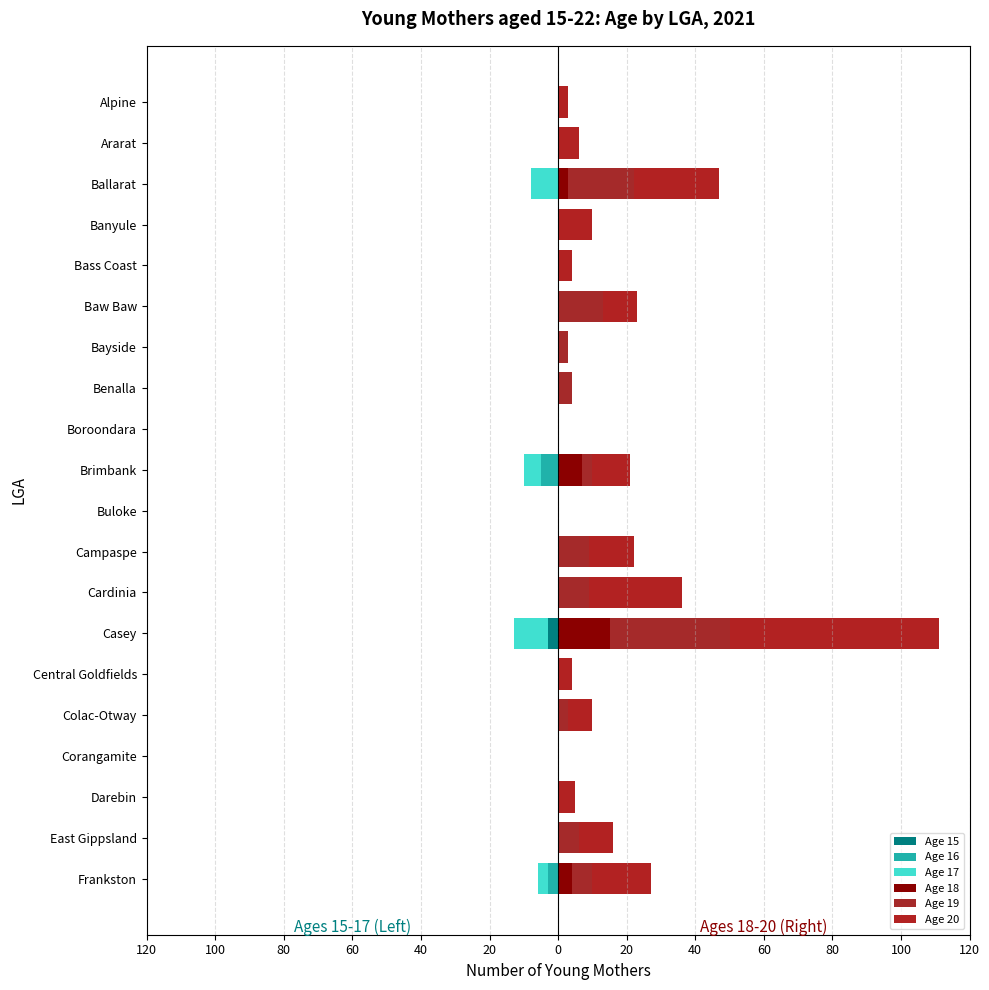

At Baw Baw, list the series in order from smallest to largest.

Age 15, Age 16, Age 17, Age 18, Age 20, Age 19